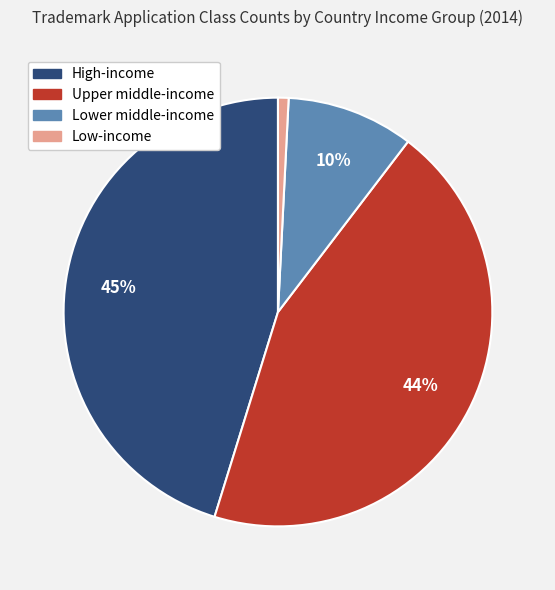

Combined, do Lower middle-income and High-income account for over 50%?

Yes